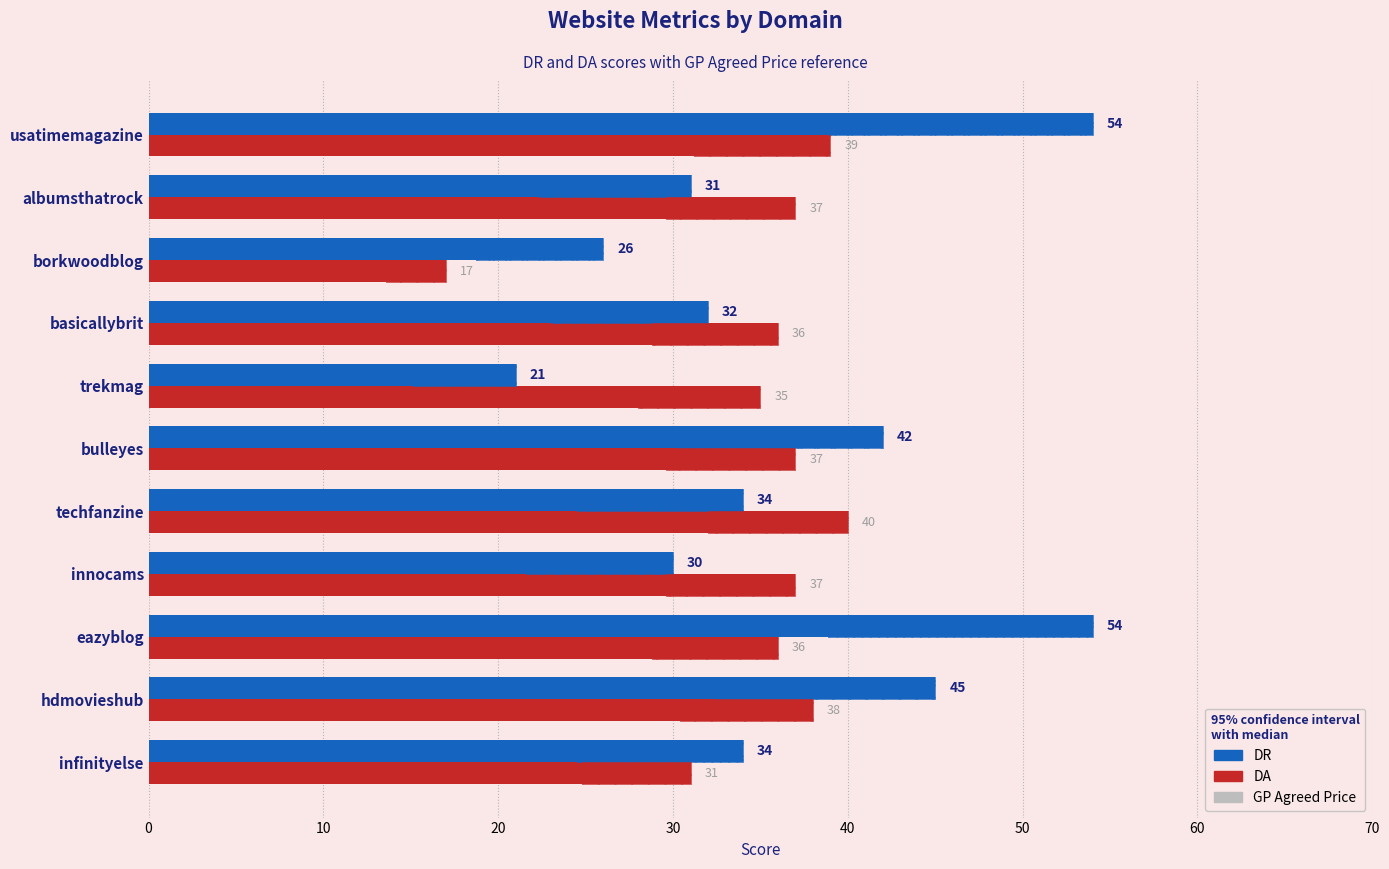

What is the average value of the DR series?

37